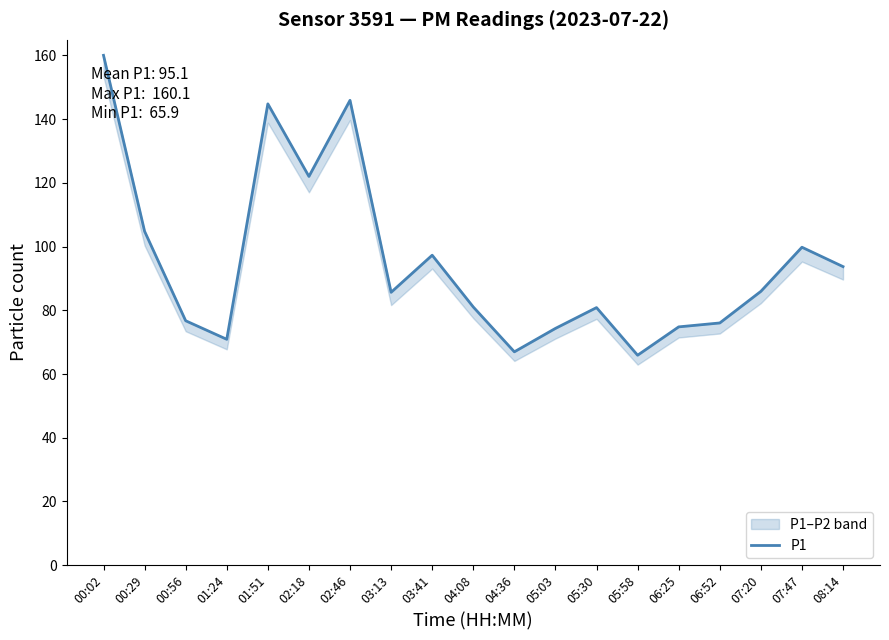

Reading right to left, what are all the values shown in this chart?

93.7	99.8	86.0	76.0	74.8	65.9	80.8	74.3	67.0	81.0	97.3	85.7	145.9	122.0	144.8	70.9	76.7	104.8	160.1